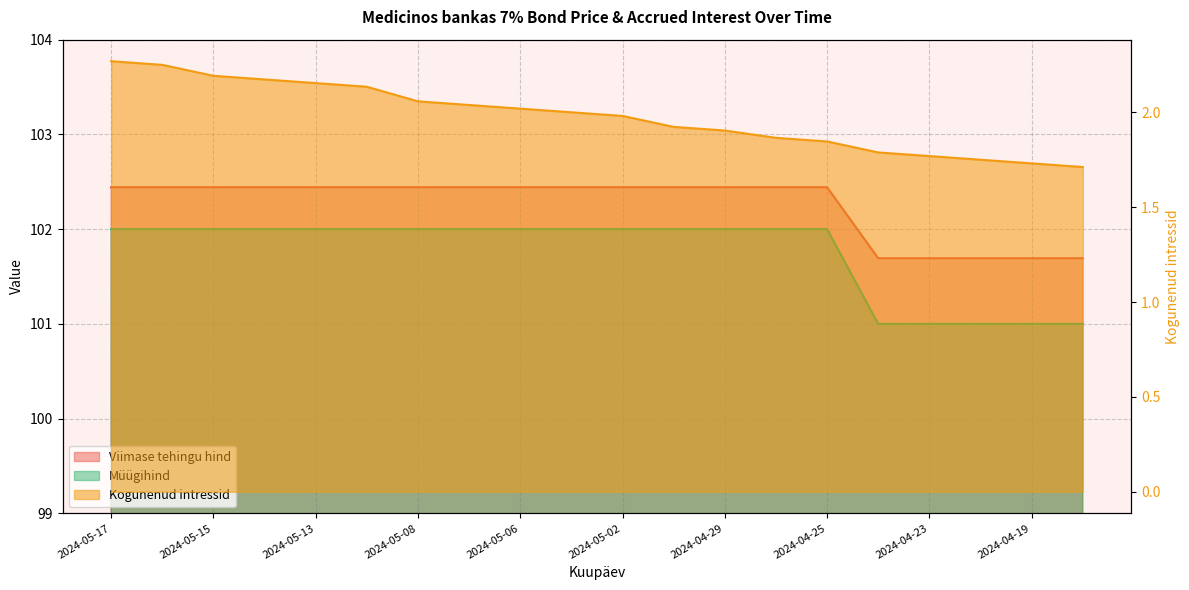

What is the lowest value of the Viimase tehingu hind series?

101.7